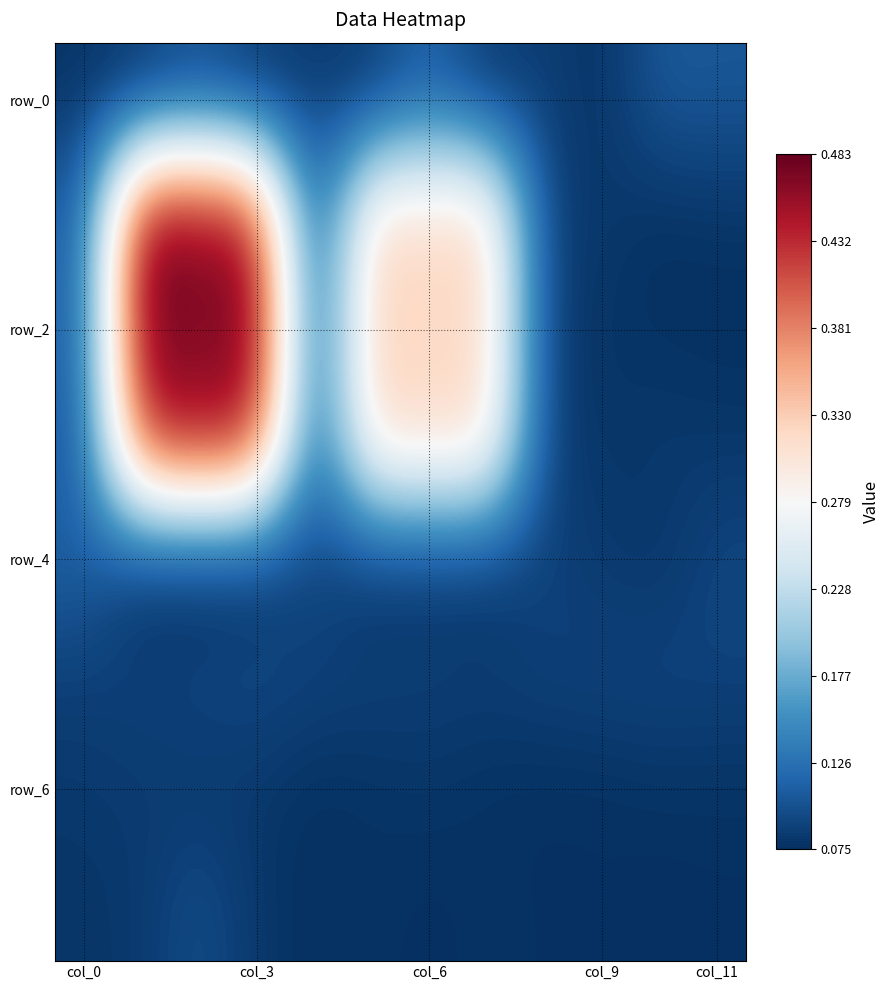

Which series has the largest range (max minus min)?

row_2